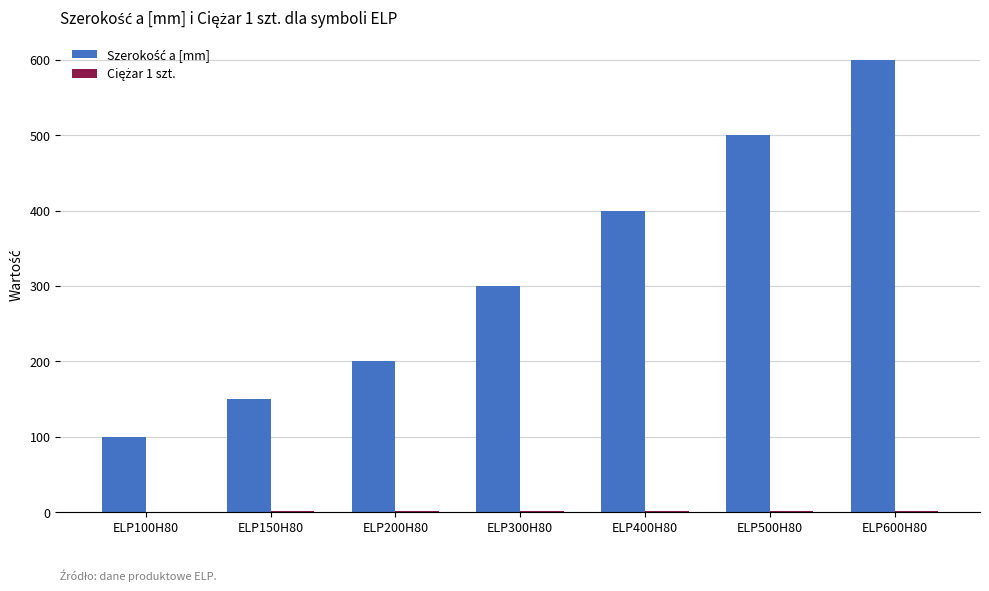

Which category has the highest value across all series?

ELP600H80